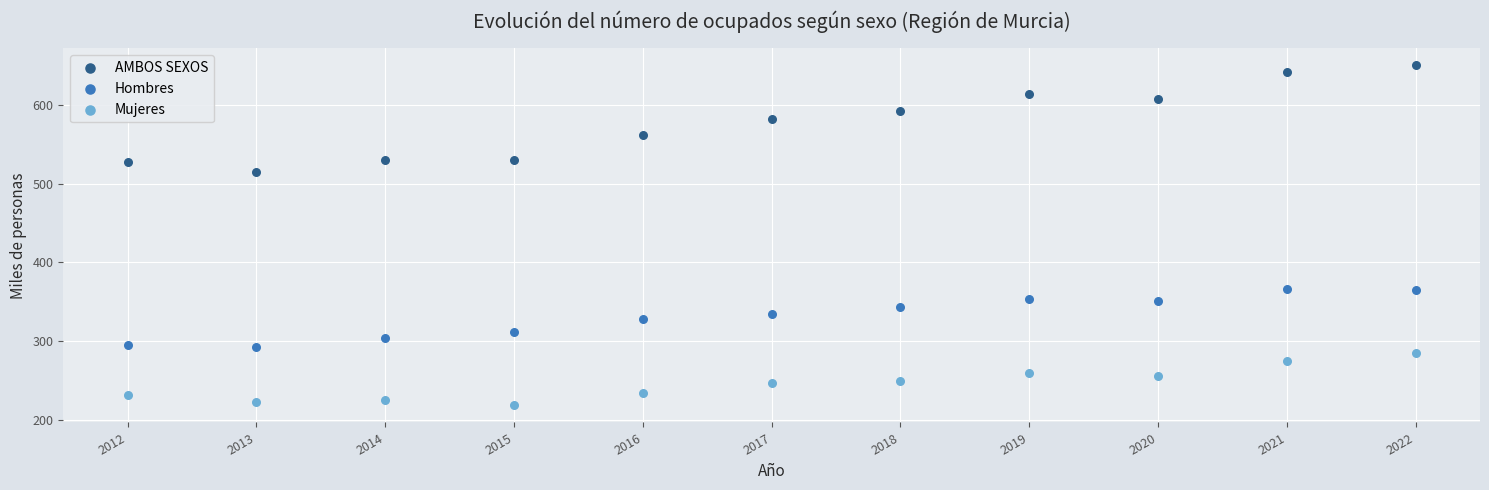

Which series has the widest spread of Y values?

AMBOS SEXOS